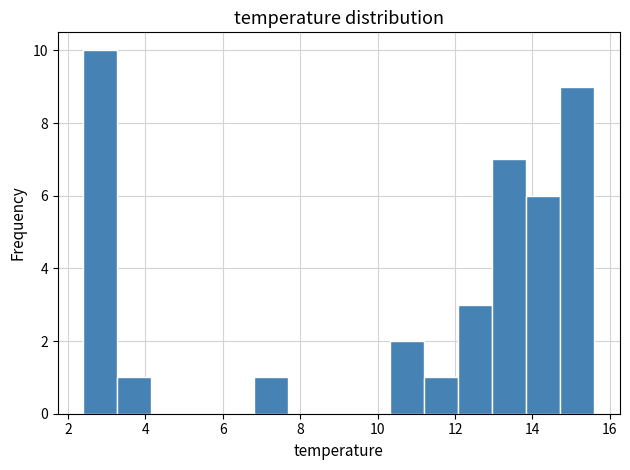

How tall is the bar that spans 10.32 to 11.20 on the x-axis? Neither the bar edges nor the heights are printed on the chart, so give them approximately, as read against the axes.

2